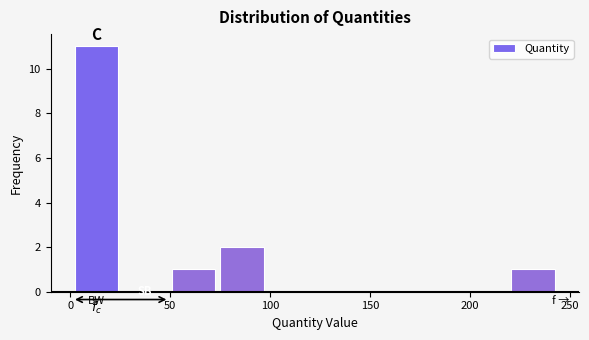

Which range on the x-axis has the tallest bar?

0 to 25